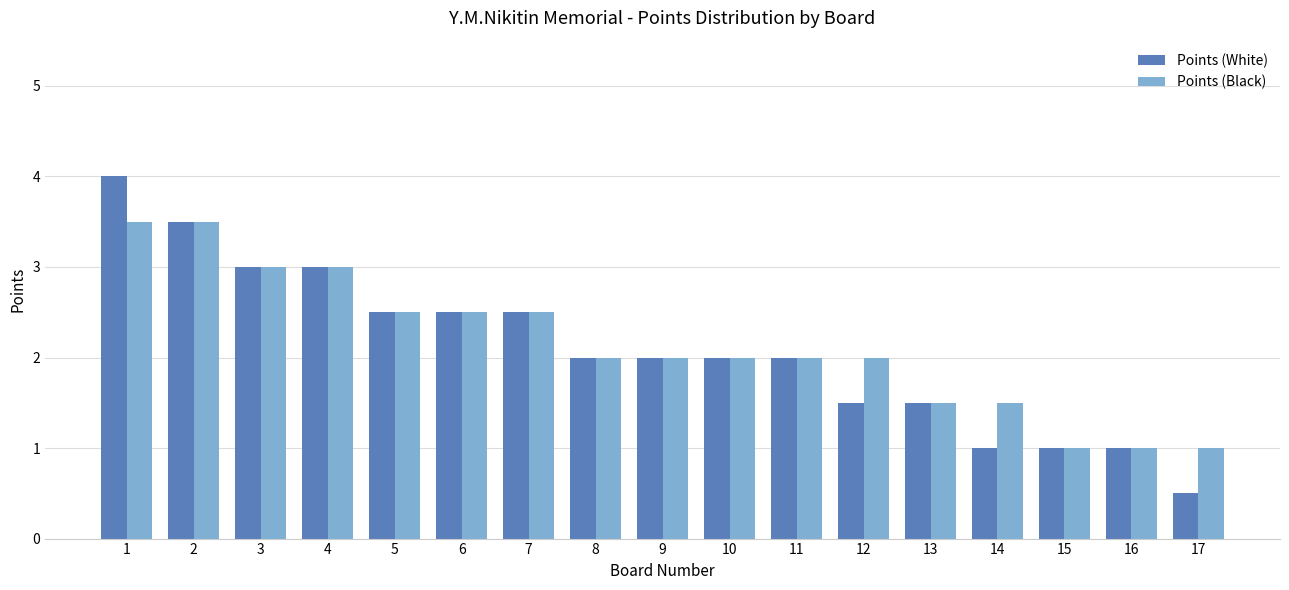

What is the total value across all series at 4?

6.0